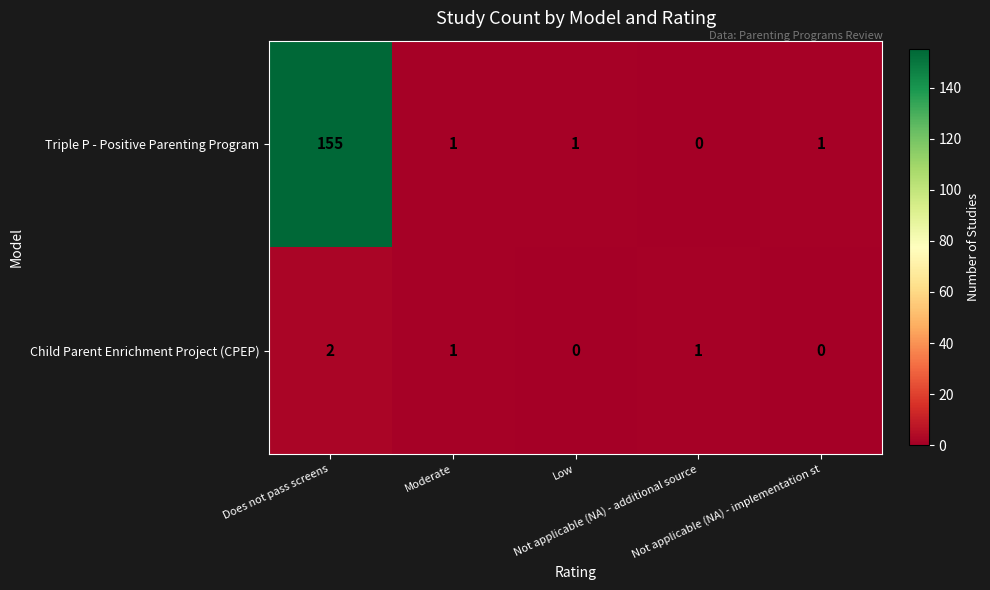

List the series in order of their overall mean, lowest first.

Child Parent Enrichment Project (CPEP), Triple P - Positive Parenting Program